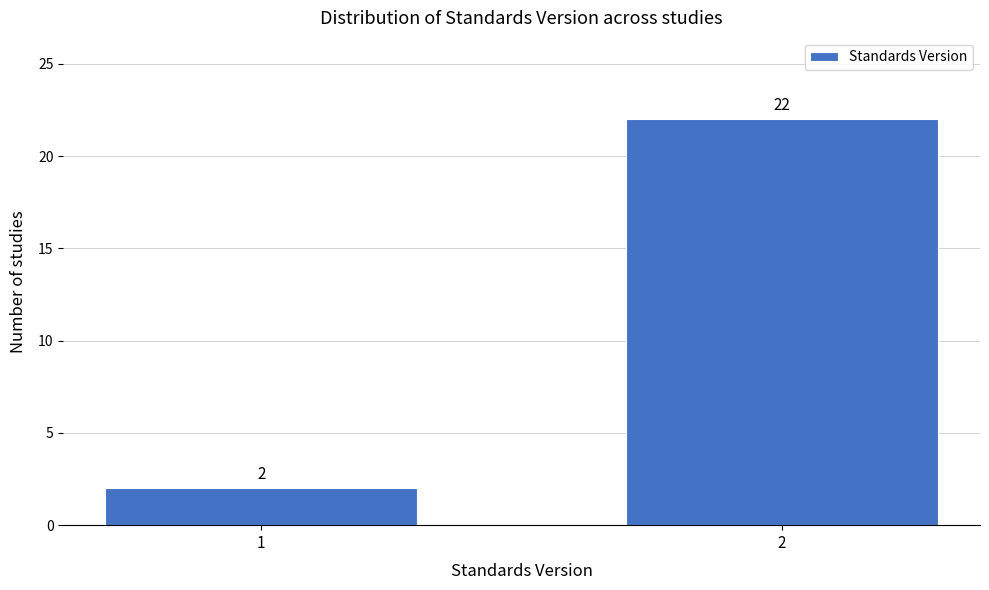

Reading left to right, what are all the values shown in this chart?

2	22